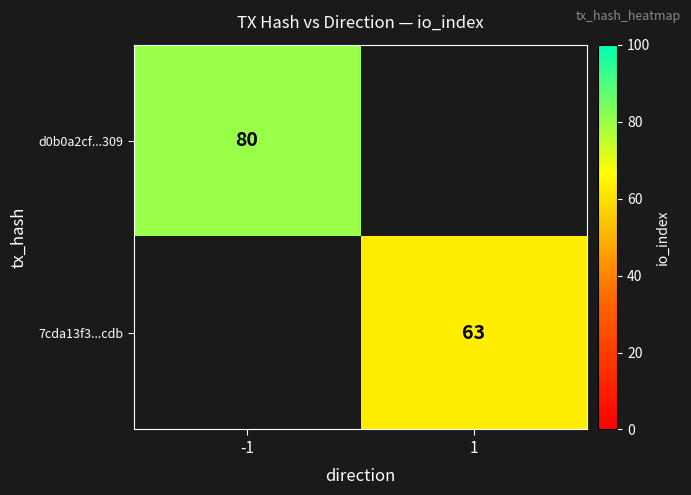

The 7cda13f3...cdb series shows 63 at 1. True or false?

True